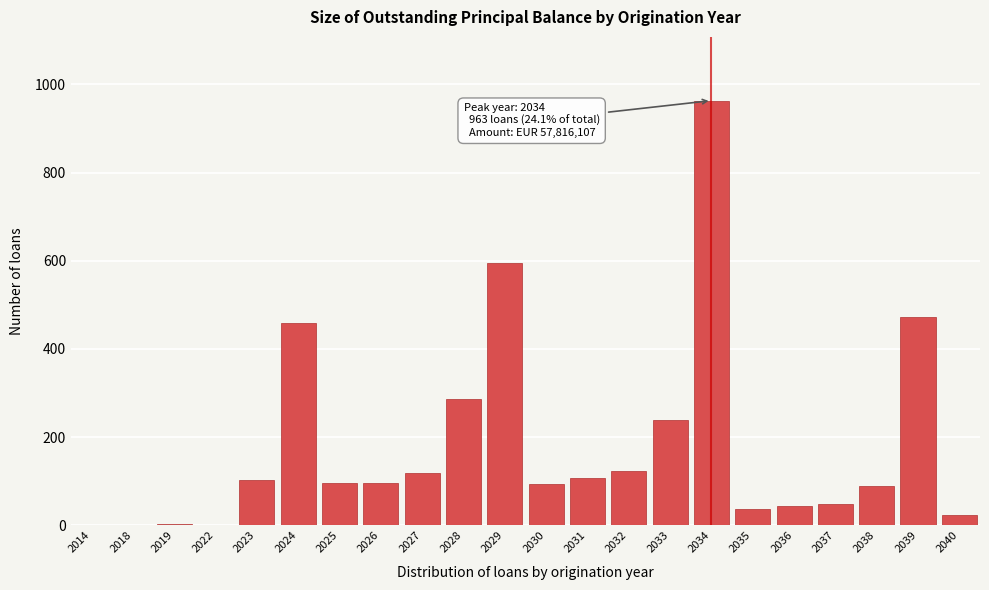

True or false: the data shows 809 at 2024.

False